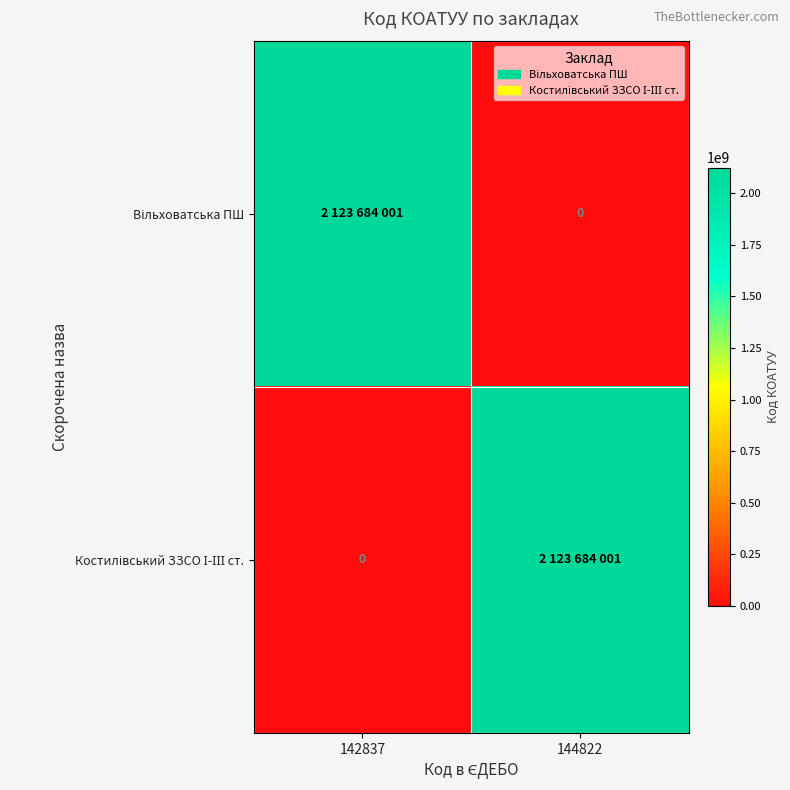

At which label does Вільховатська ПШ reach its peak?

142837